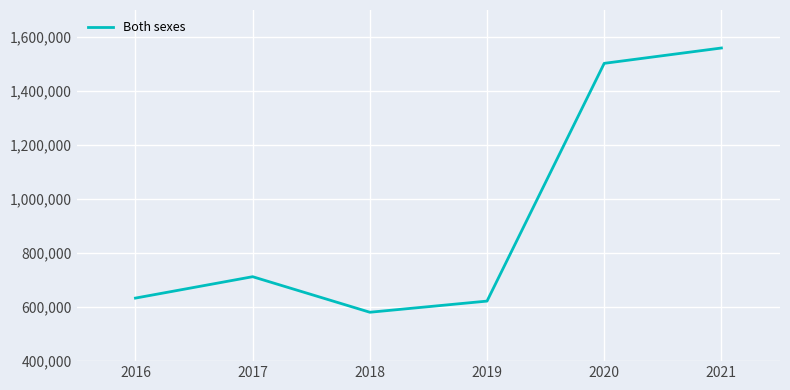

Reading left to right, extract all data points from this chart.

633400	712600	581000	622300	1502500	1559300